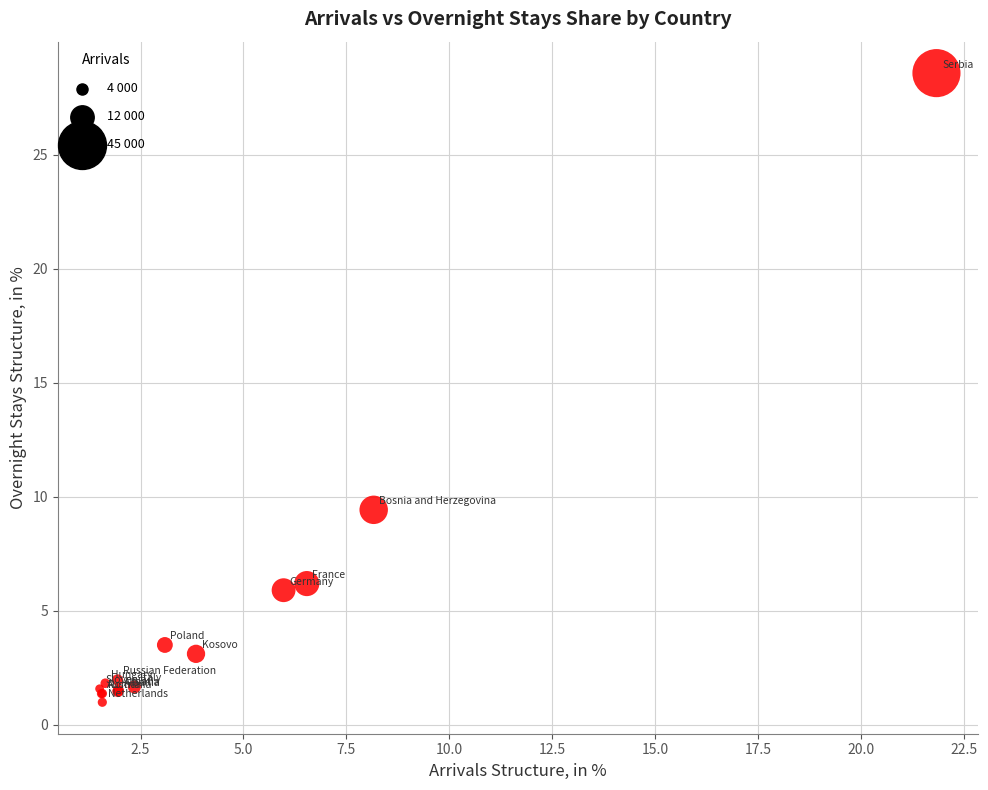

What Y value in the scatter plot is closest to 14?

9.4